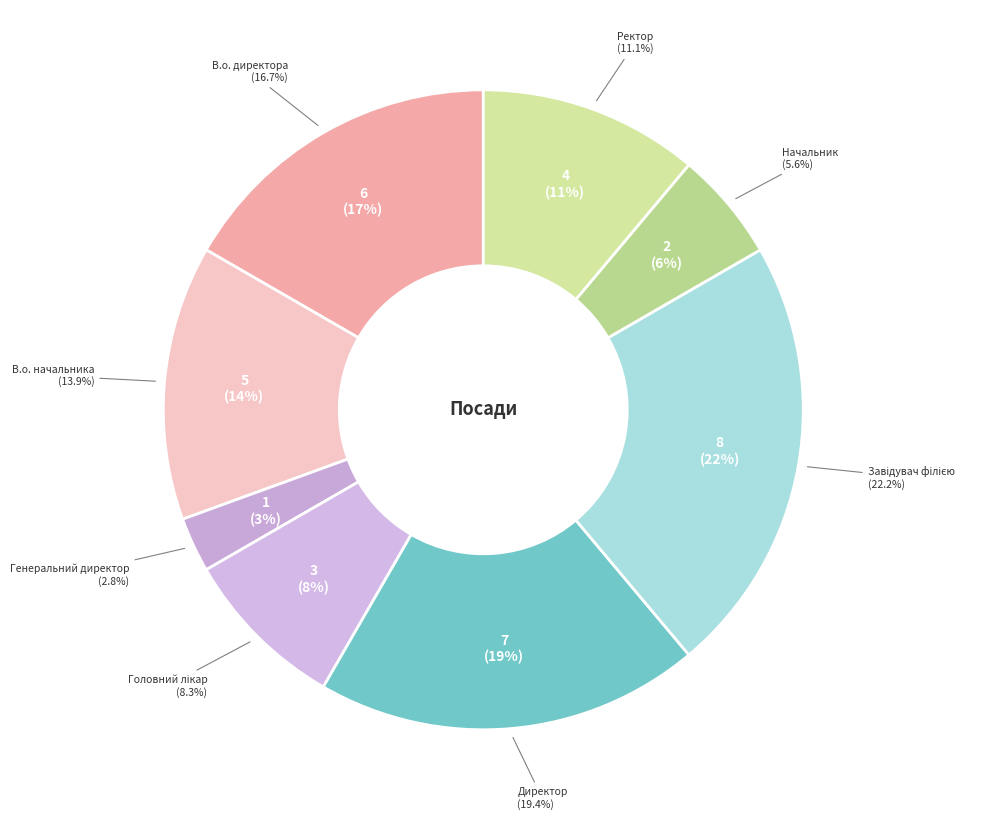

What is the change in value from Головний лікар to Завідувач філією?

+5